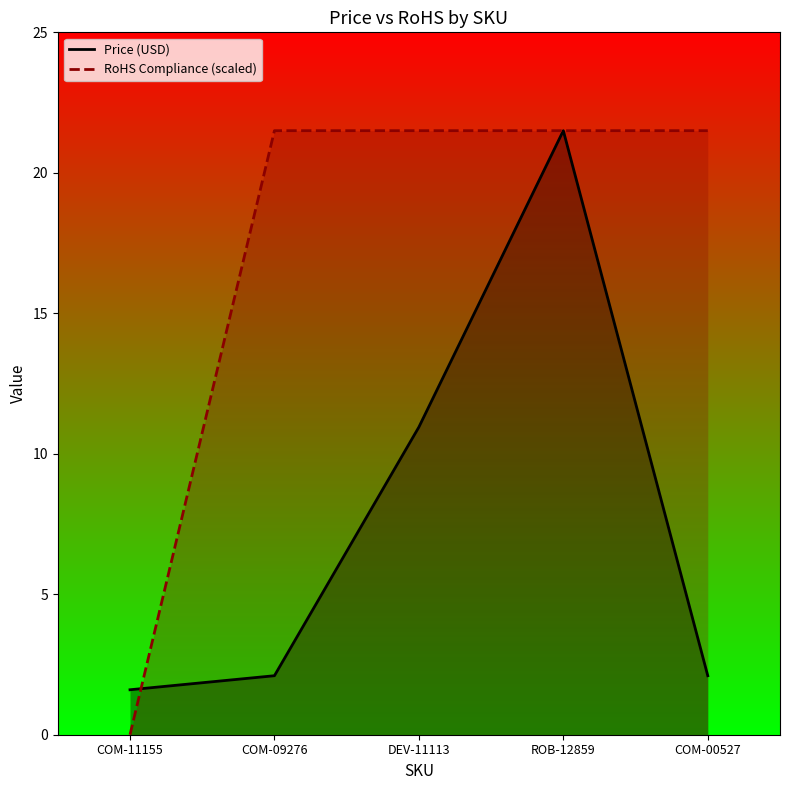

How many lines are shown in the chart?

2